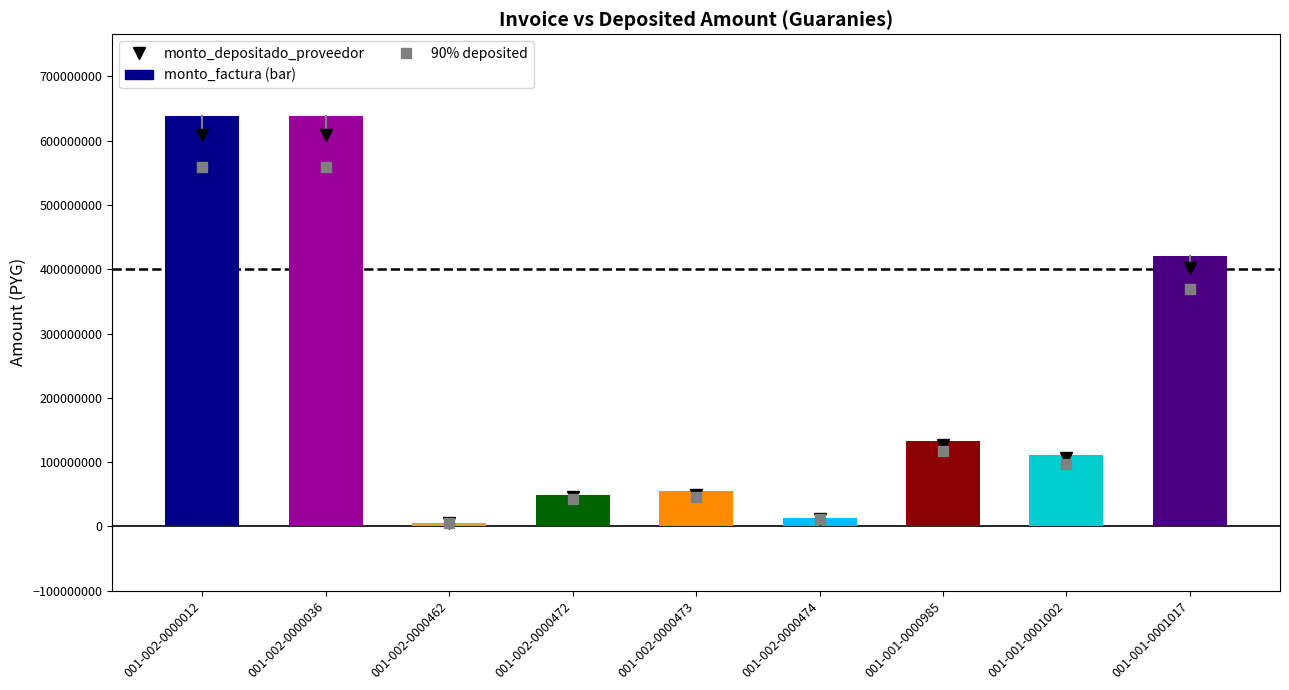

What is the label of the 6th bar from the right?

001-002-0000472